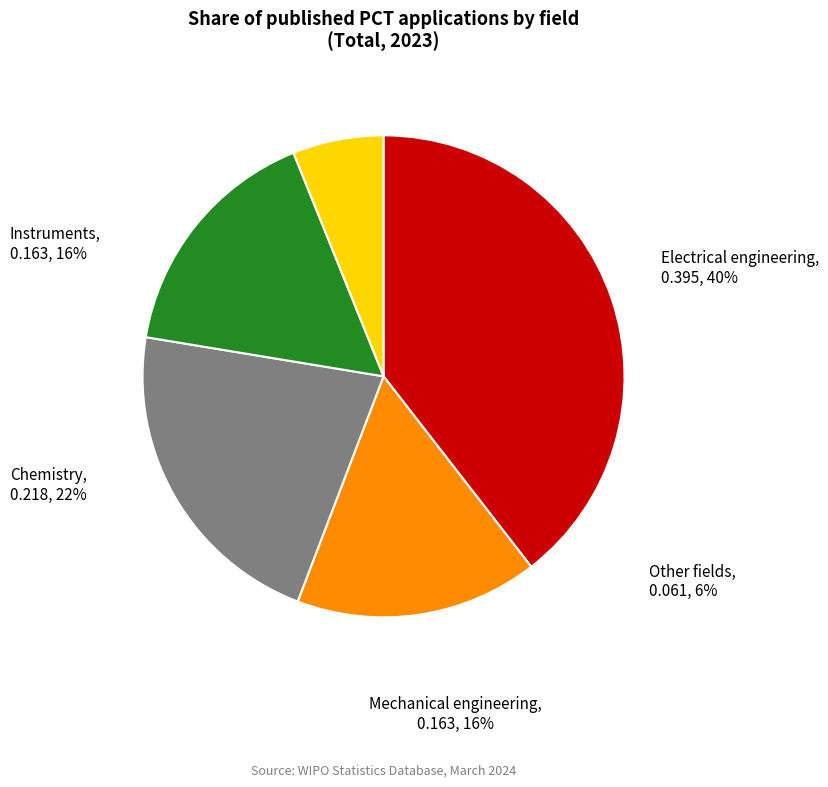

What is the change in value from Mechanical engineering to Other fields?

-0.1